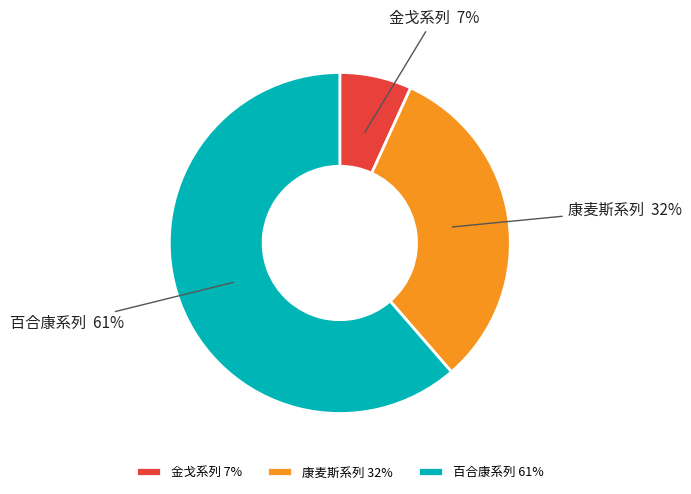

The 百合康系列 slice represents 61% of the pie. True or false?

True